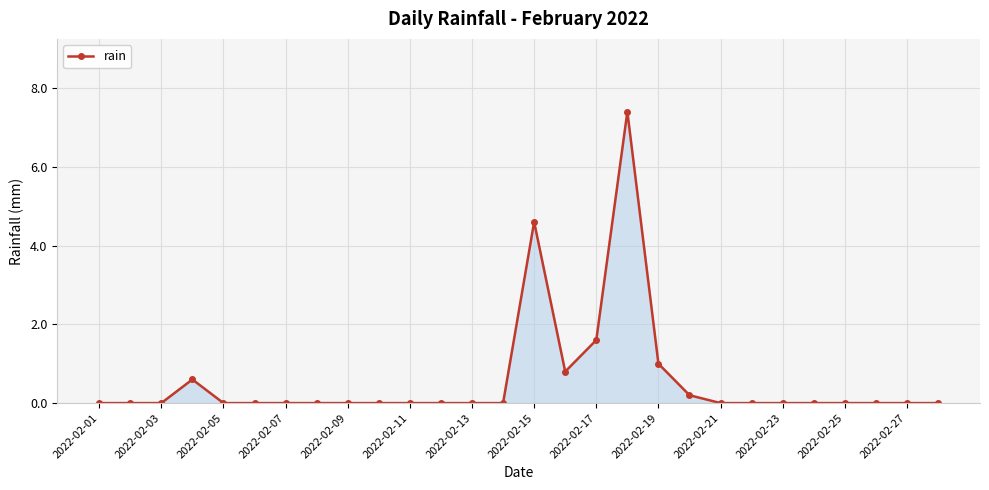

True or false: the data has more than 1 interior local peaks.

True